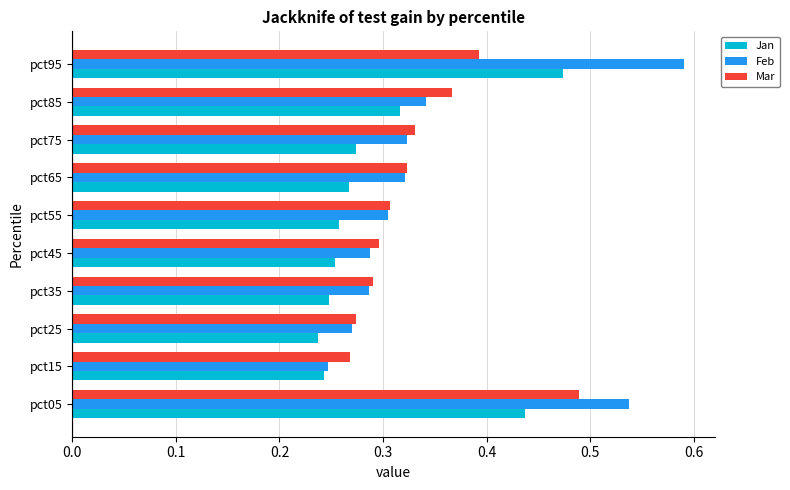

What is the total value across all series at pct05?

1.5